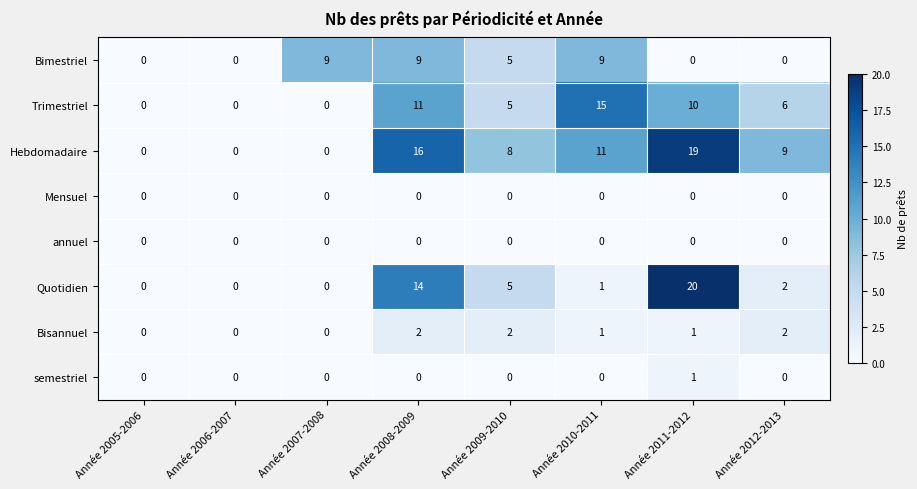

Which series has the largest range (max minus min)?

Quotidien